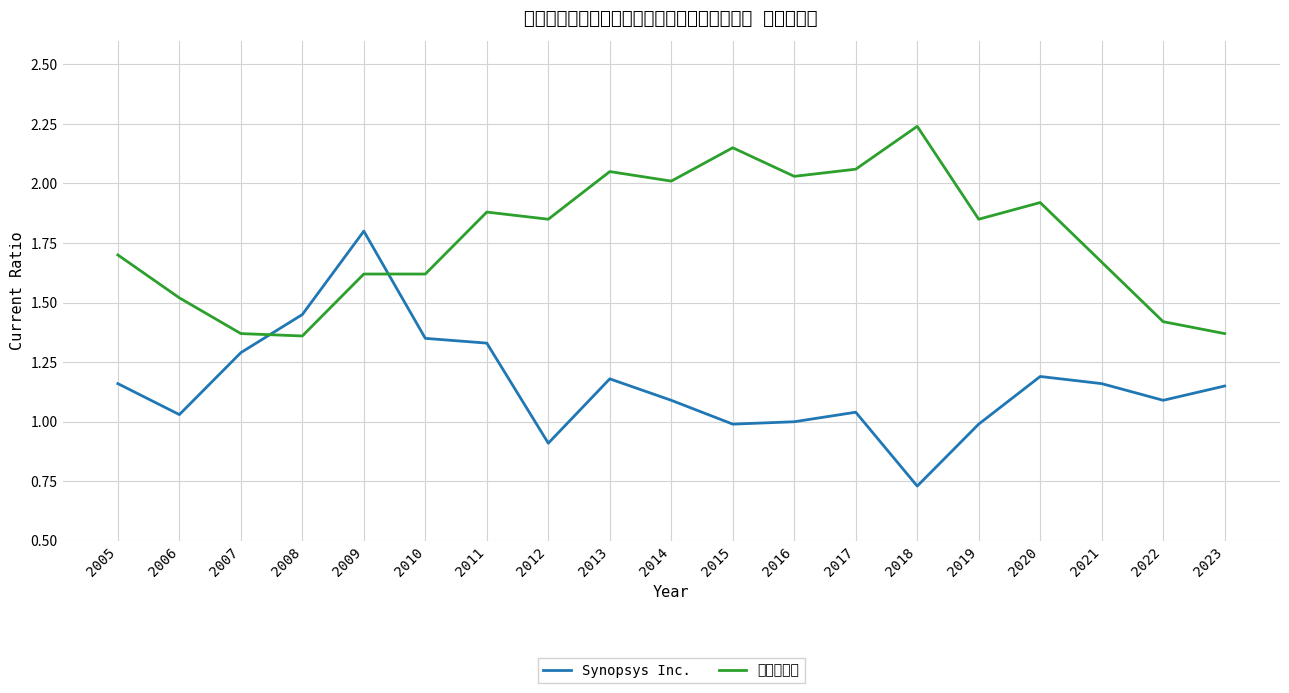

Reading left to right, list all the values displayed in this chart.

Synopsys Inc.: 2005=1.2	2006=1.0	2007=1.3	2008=1.4	2009=1.8	2010=1.4	2011=1.3	2012=0.9	2013=1.2	2014=1.1	2015=1.0	2016=1.0	2017=1.0	2018=0.7	2019=1.0	2020=1.2	2021=1.2	2022=1.1	2023=1.1
軟體和服務: 2005=1.7	2006=1.5	2007=1.4	2008=1.4	2009=1.6	2010=1.6	2011=1.9	2012=1.9	2013=2.0	2014=2.0	2015=2.1	2016=2.0	2017=2.1	2018=2.2	2019=1.9	2020=1.9	2021=1.7	2022=1.4	2023=1.4